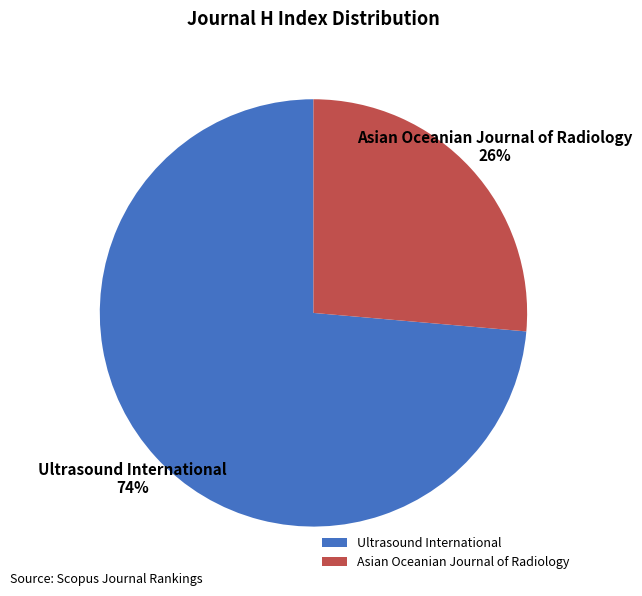

Approximately how many times larger is the value at Ultrasound International compared to Asian Oceanian Journal of Radiology?

2.8